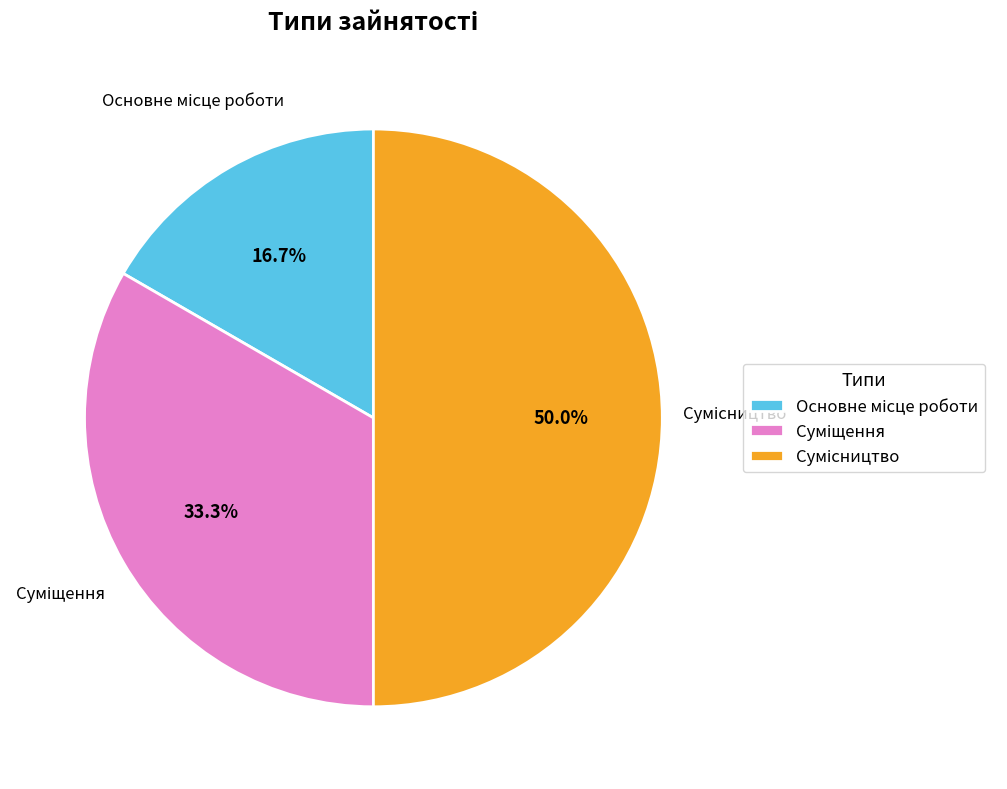

To the nearest percent, what is the difference between the largest and smallest slice percentages?

33%